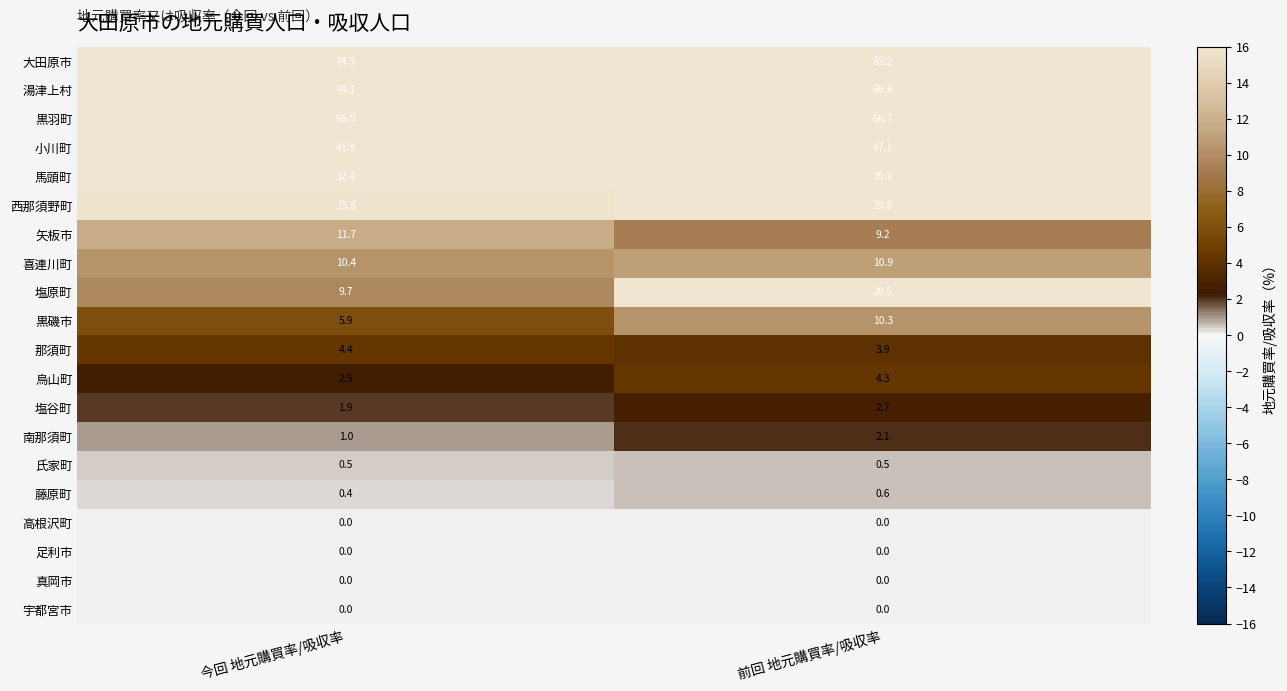

The value of 黒羽町 at 前回 地元購買率/吸収率 is 66.7. True or false?

True